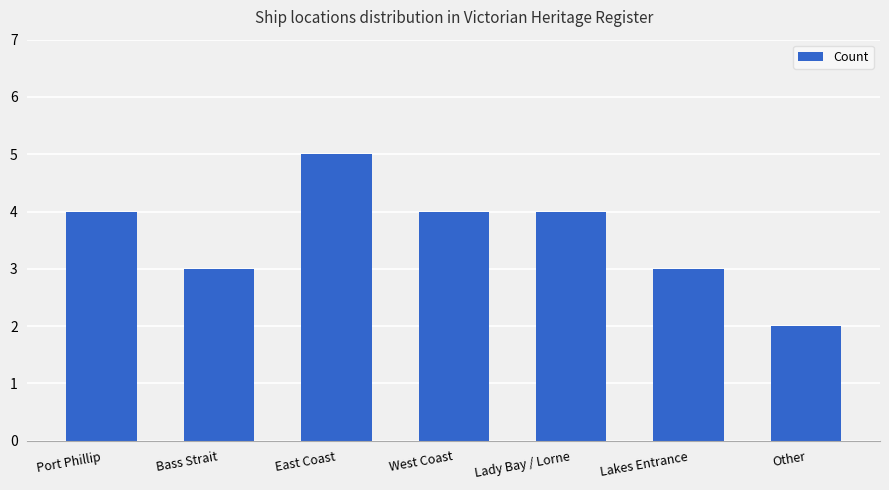

The chart shows a value of 3 at Lakes Entrance. True or false?

True